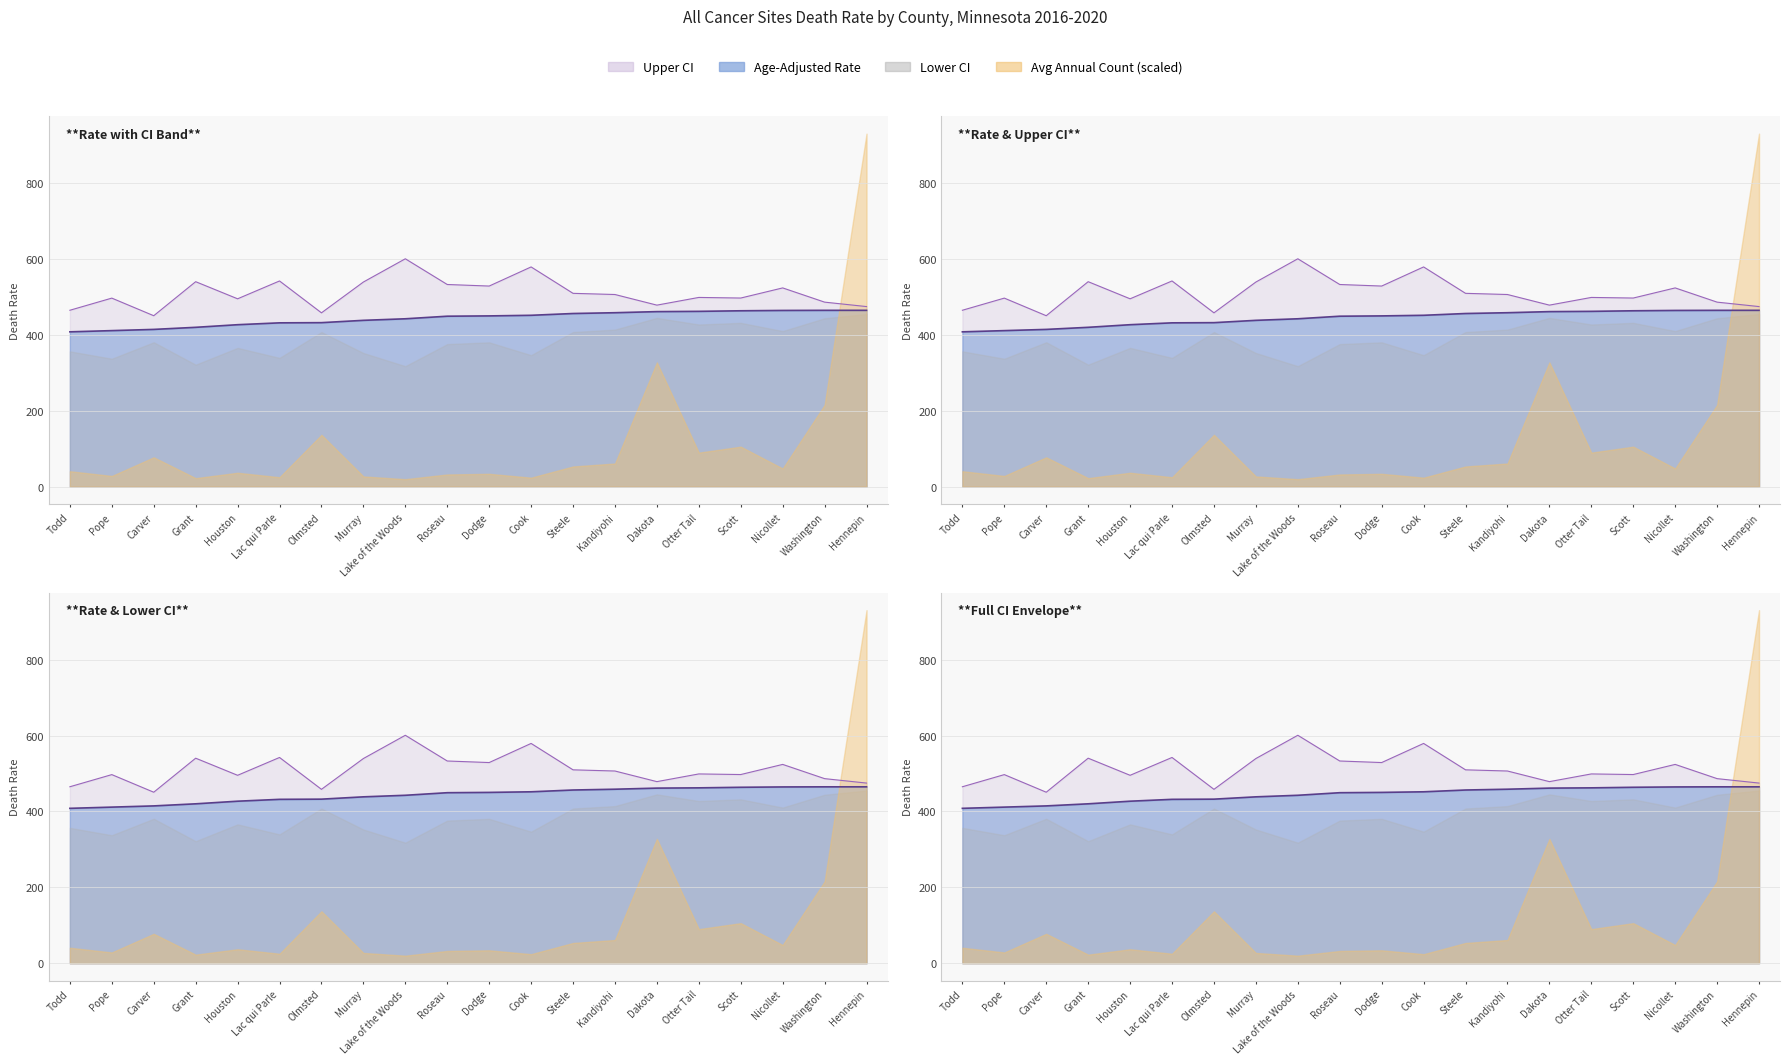

What is the average value of the Upper CI series?

510.5